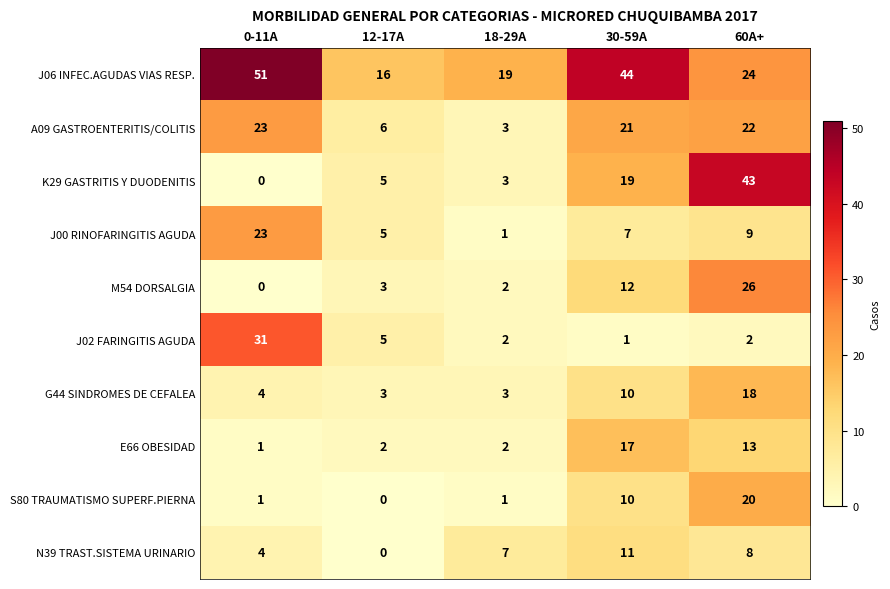

Which series changed the most between 0-11A and 30-59A?

J02 FARINGITIS AGUDA